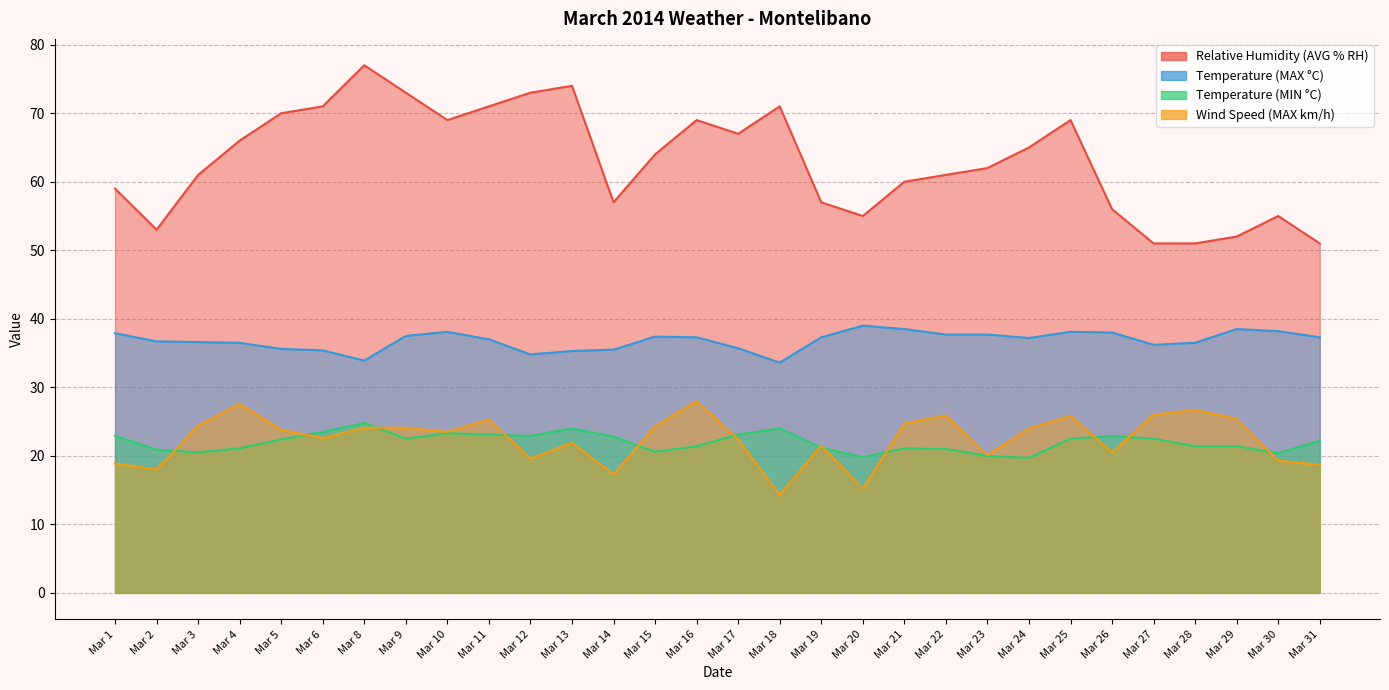

What is the total value across all series at Mar 22?

145.6